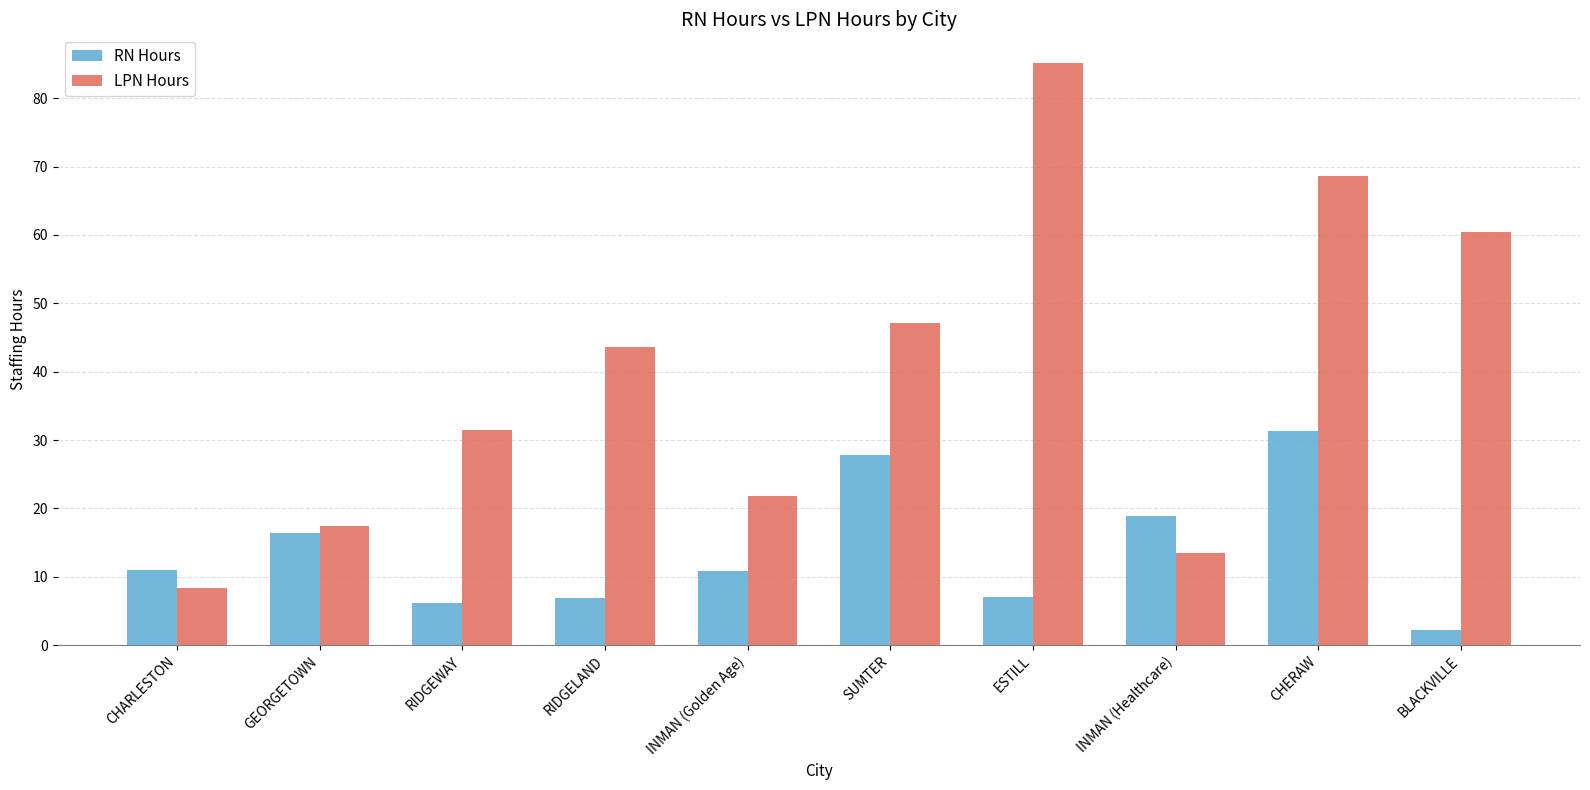

How many values in the LPN Hours series exceed 43?

5